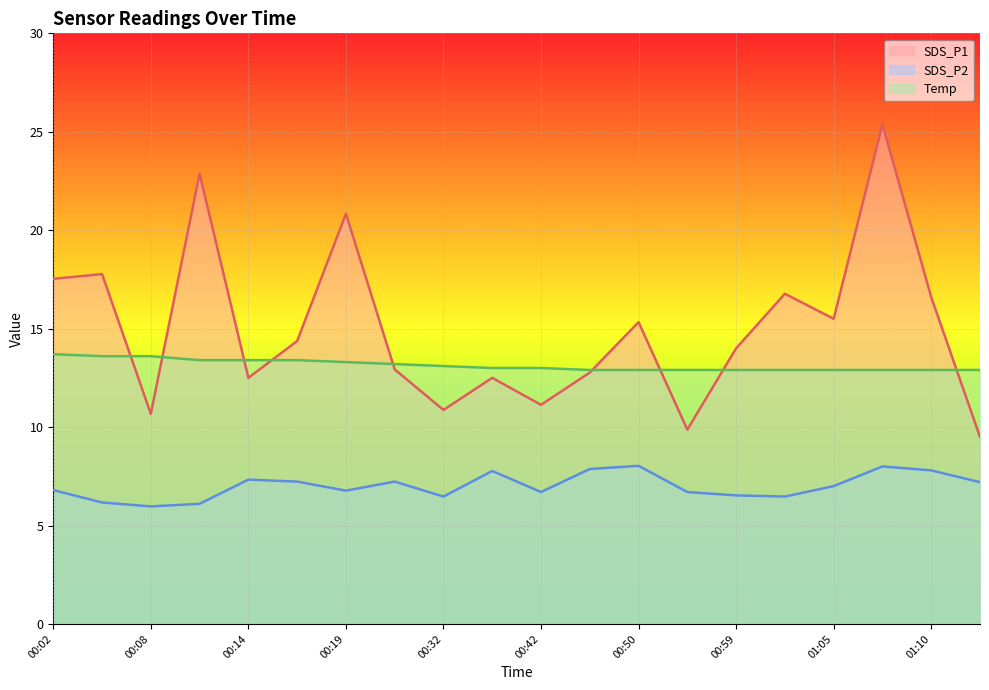

At which category does the chart reach its minimum across all series?

00:08